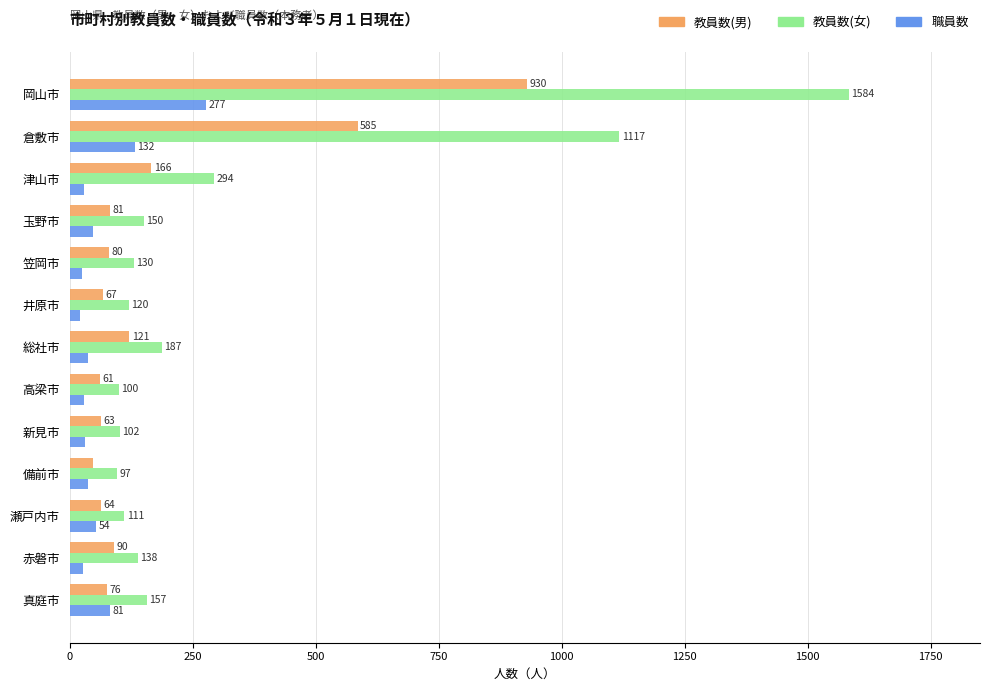

Which series has the largest total across all categories?

教員数(女)